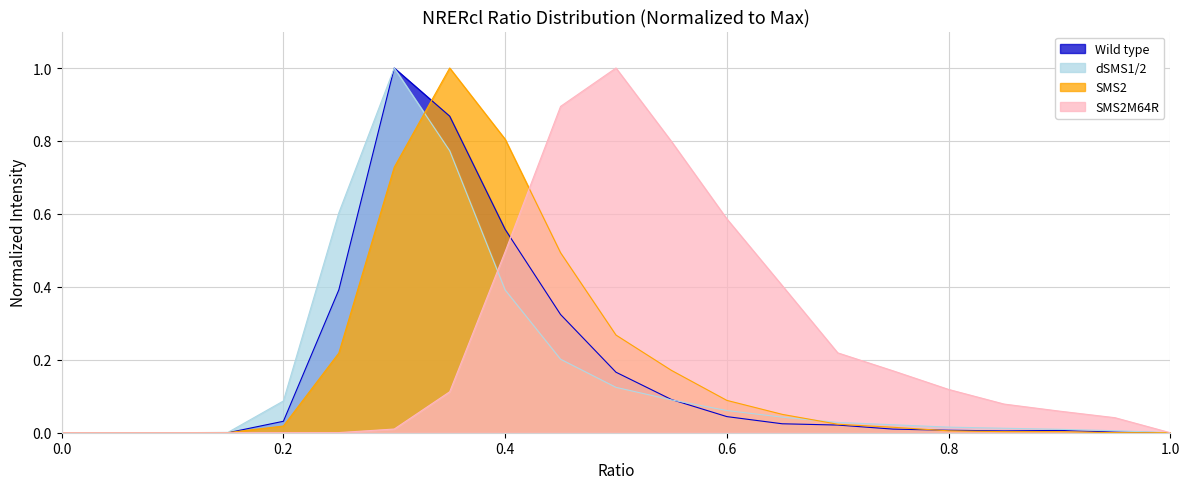

True or false: Wild type and dSMS1/2 intersect in this chart.

True